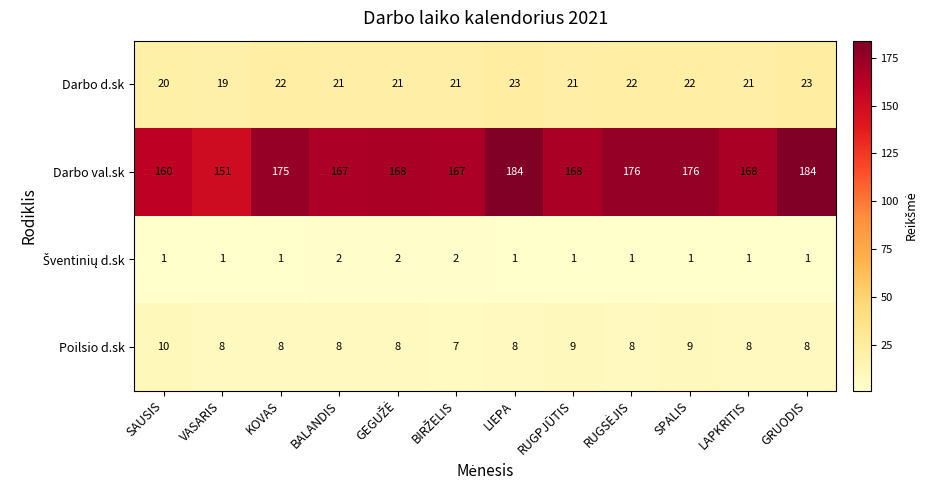

What is the sum of all Darbo d.sk values?

256